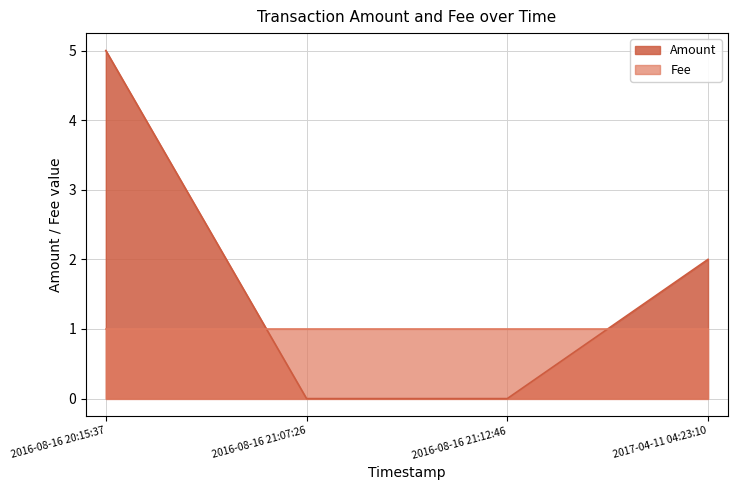

What is the sum of the Amount values at 2017-04-11 04:23:10 and 2016-08-16 21:12:46?

2